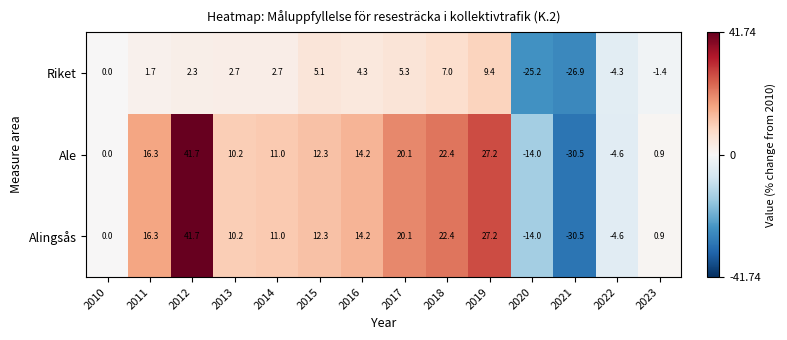

How many data points in Alingsås are above 12?

7